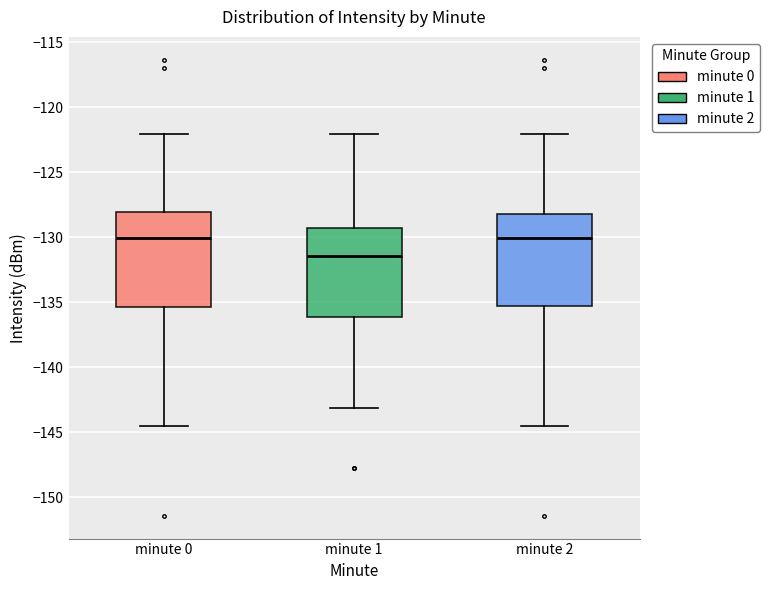

Reading left to right, read every box against the y-axis: the position of its median line, the range the box covers, and the ends of its whiskers. The values are not printed on the chart, so give them approximately, as read against the axis.

minute 0: median -130.0, box -135.5 to -128.0, whiskers -144.5 to -122.0
minute 1: median -131.5, box -136.0 to -129.5, whiskers -143.0 to -122.0
minute 2: median -130.0, box -135.5 to -128.0, whiskers -144.5 to -122.0